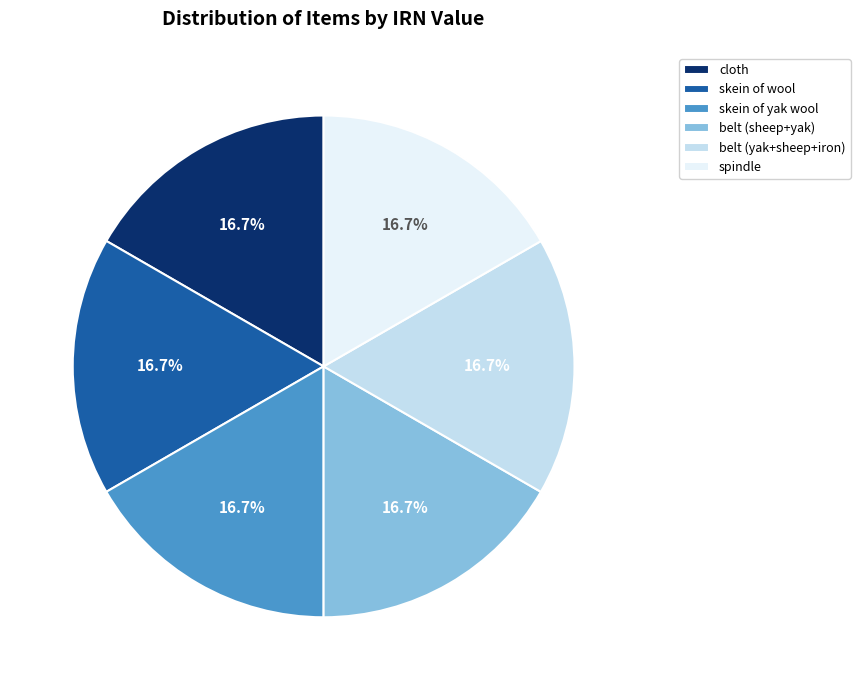

What percentage do skein of yak wool and belt (yak+sheep+iron) together represent?

33.3%